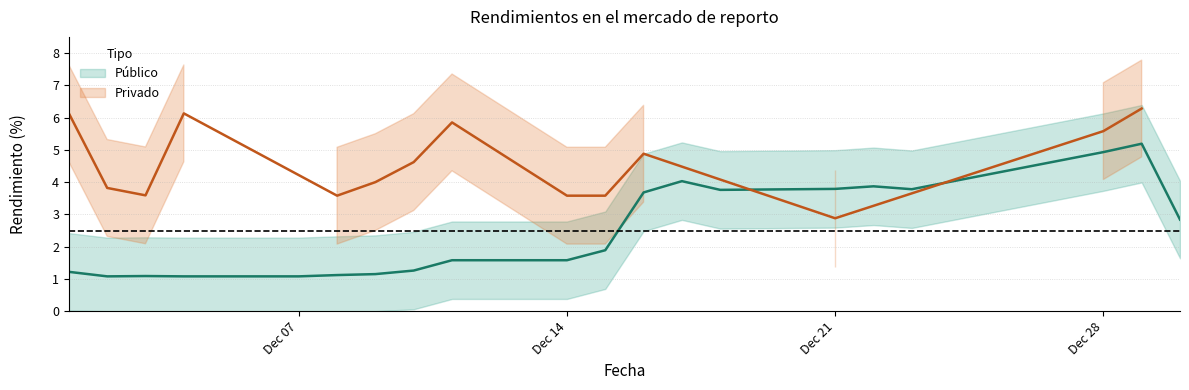

What is the greatest value displayed?

6.3